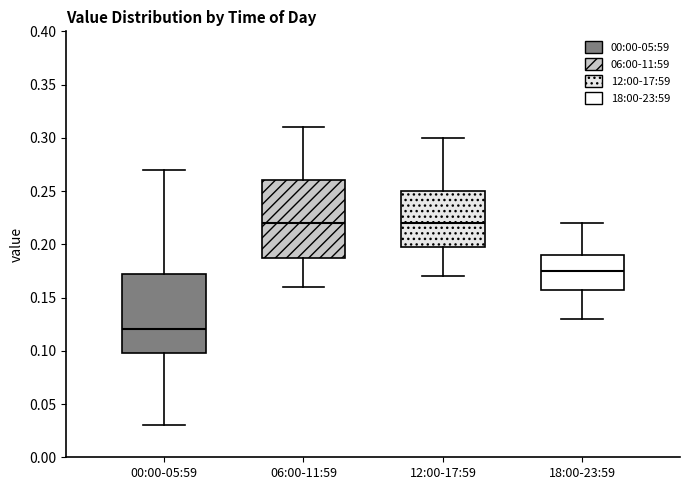

Reading left to right, read every box against the y-axis: the position of its median line, the range the box covers, and the ends of its whiskers. The values are not printed on the chart, so give them approximately, as read against the axis.

00:00-05:59: median 0.120, box 0.100 to 0.175, whiskers 0.030 to 0.270
06:00-11:59: median 0.220, box 0.190 to 0.260, whiskers 0.160 to 0.310
12:00-17:59: median 0.220, box 0.200 to 0.250, whiskers 0.170 to 0.300
18:00-23:59: median 0.175, box 0.160 to 0.190, whiskers 0.130 to 0.220